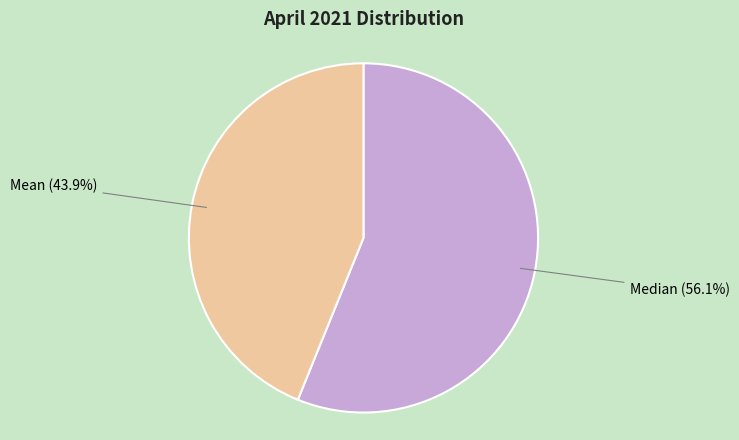

To the nearest percent, what portion does Median represent?

56%